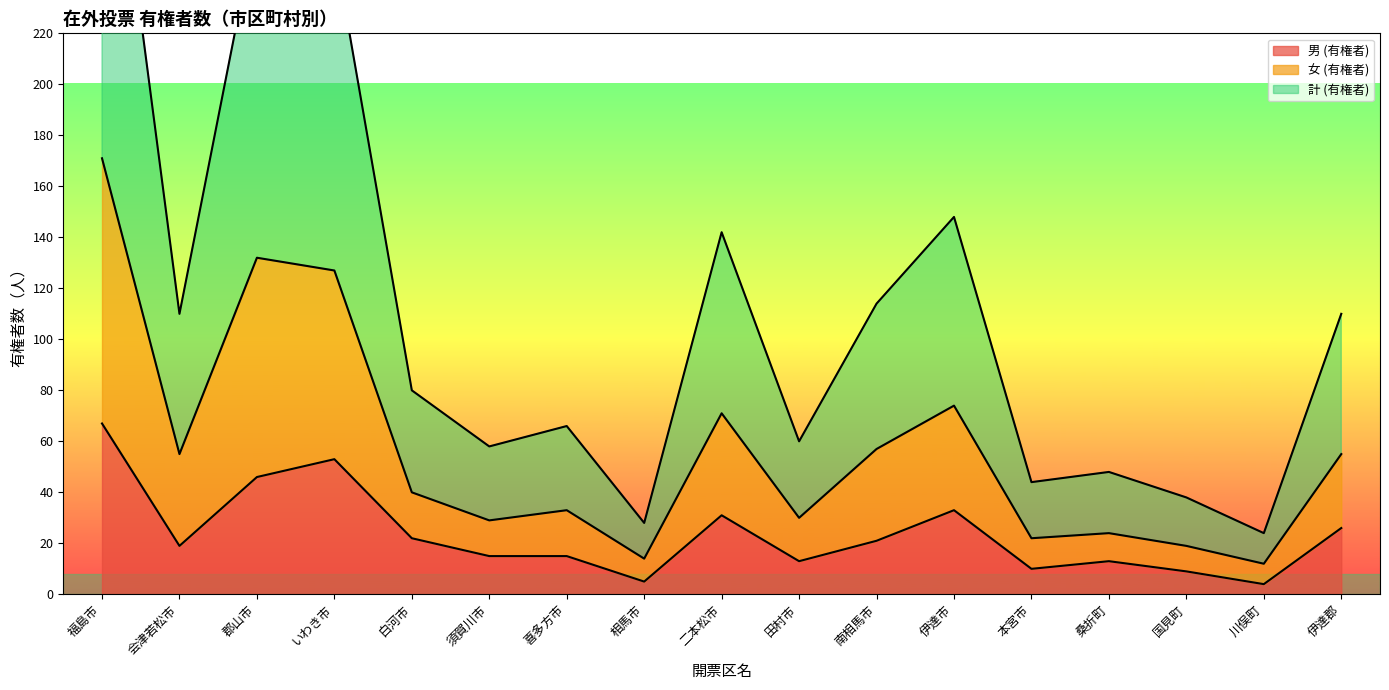

Rank the series by their maximum value, from lowest to highest.

男 (有権者), 女 (有権者), 計 (有権者)